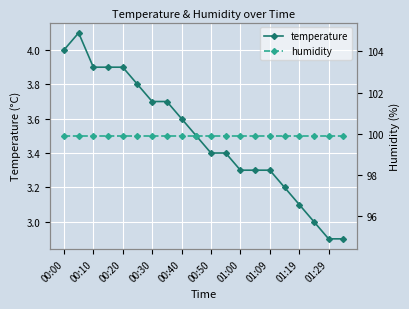

Is it true that humidity equals 99.9 at 00:00?

True